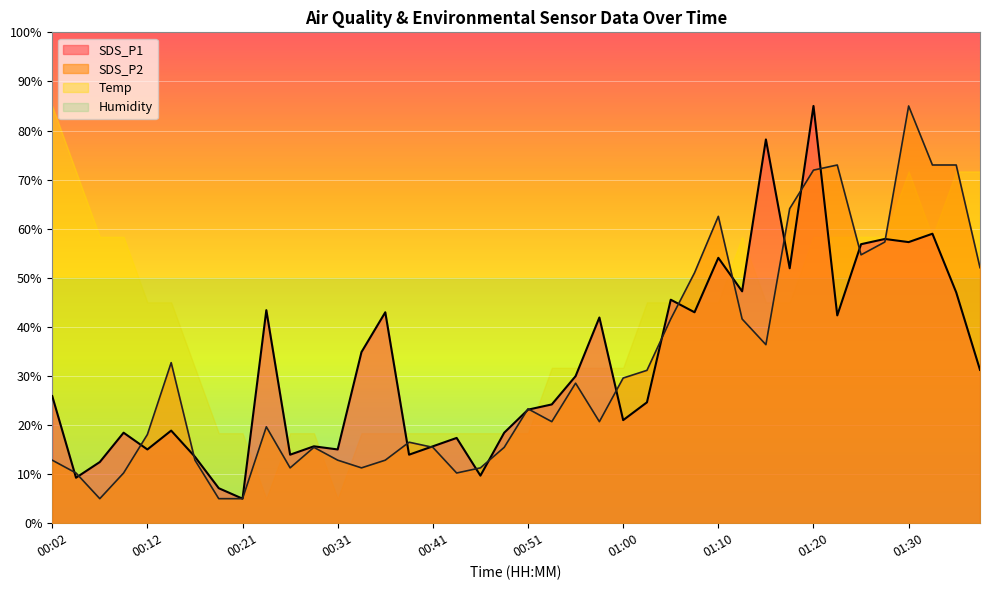

Which series changed the most between 00:43 and 01:08?

SDS_P2